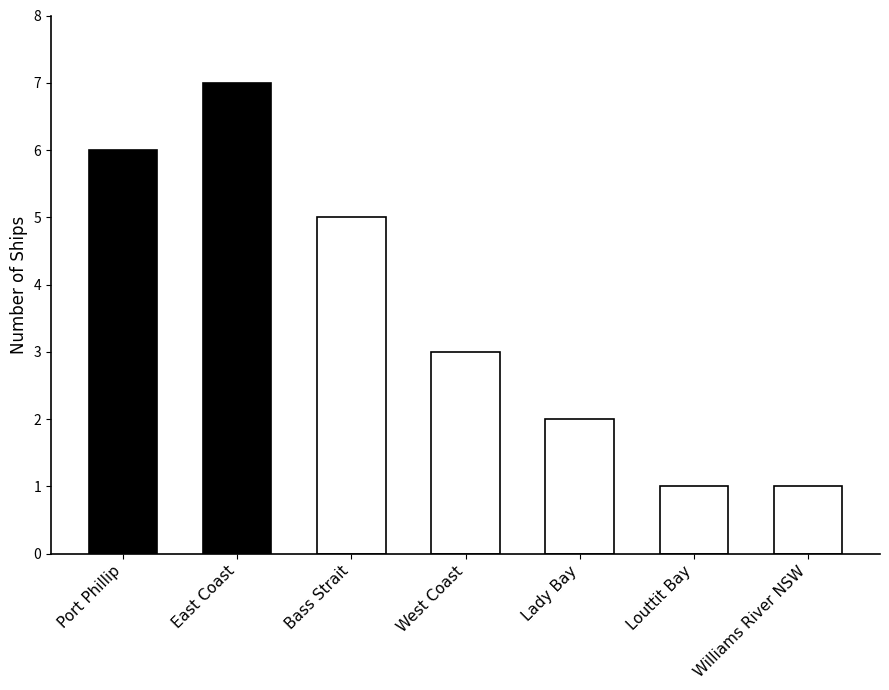

Reading left to right, what are all the values shown in this chart?

6	7	5	3	2	1	1